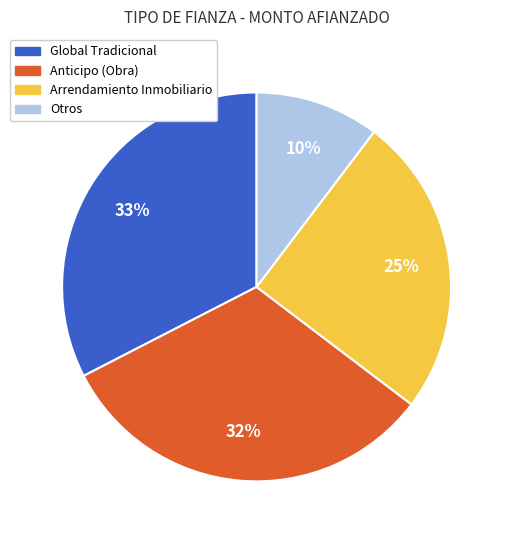

To the nearest percent, what is the average slice percentage?

25%